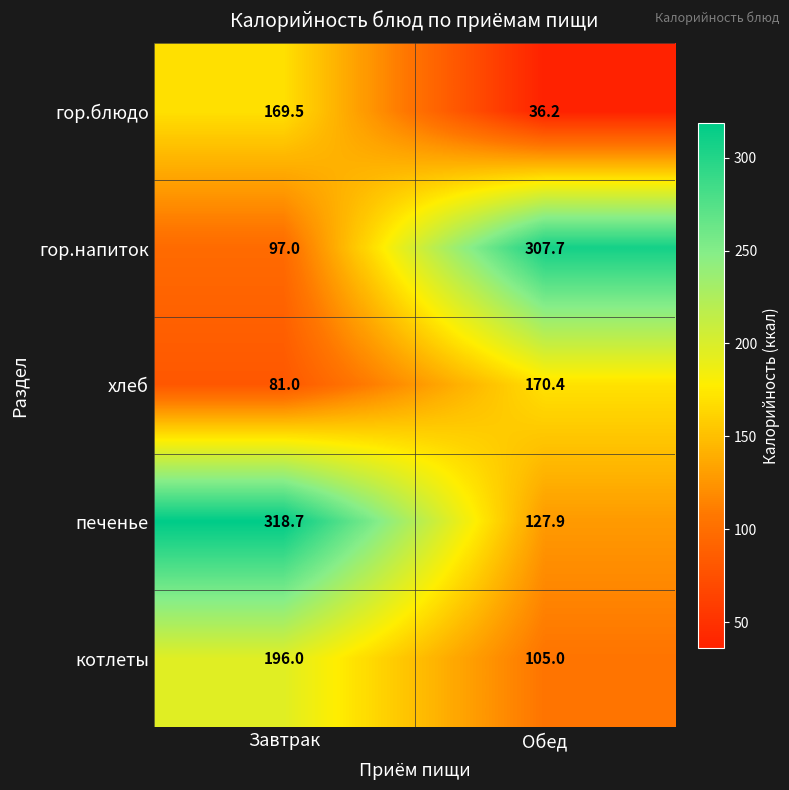

How many categories are shown in the chart?

2